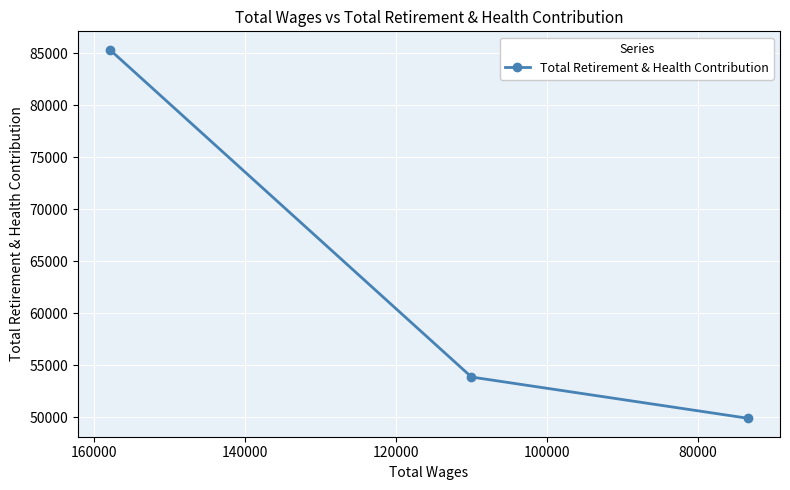

What is the value of the 3rd point from the left?

49919